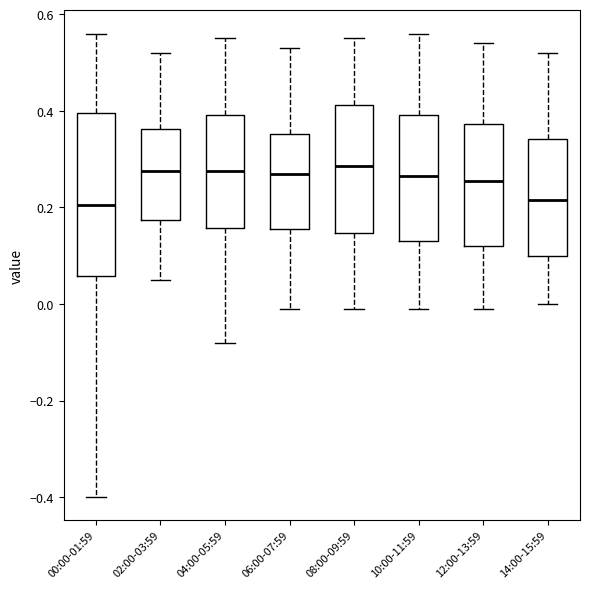

Comparing the boxes themselves (not the whiskers), which one is the tallest?

00:00-01:59